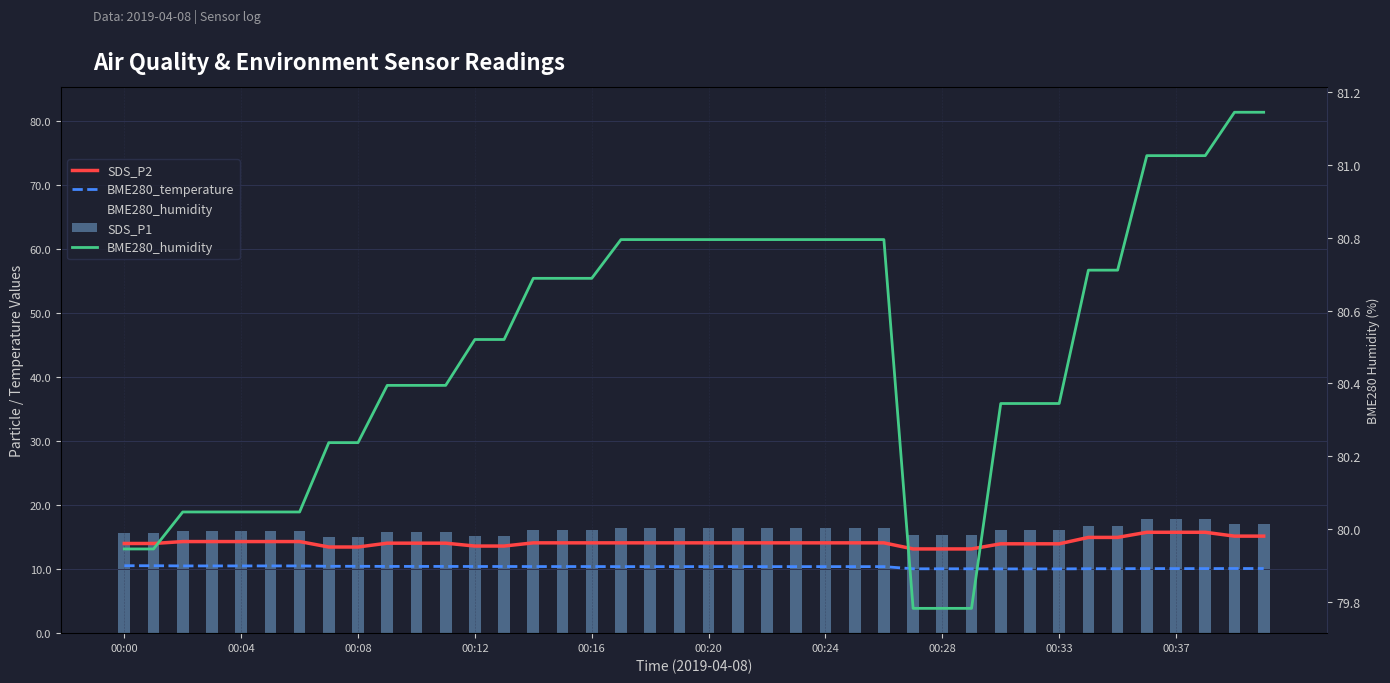

How many groups of bars are there?

40